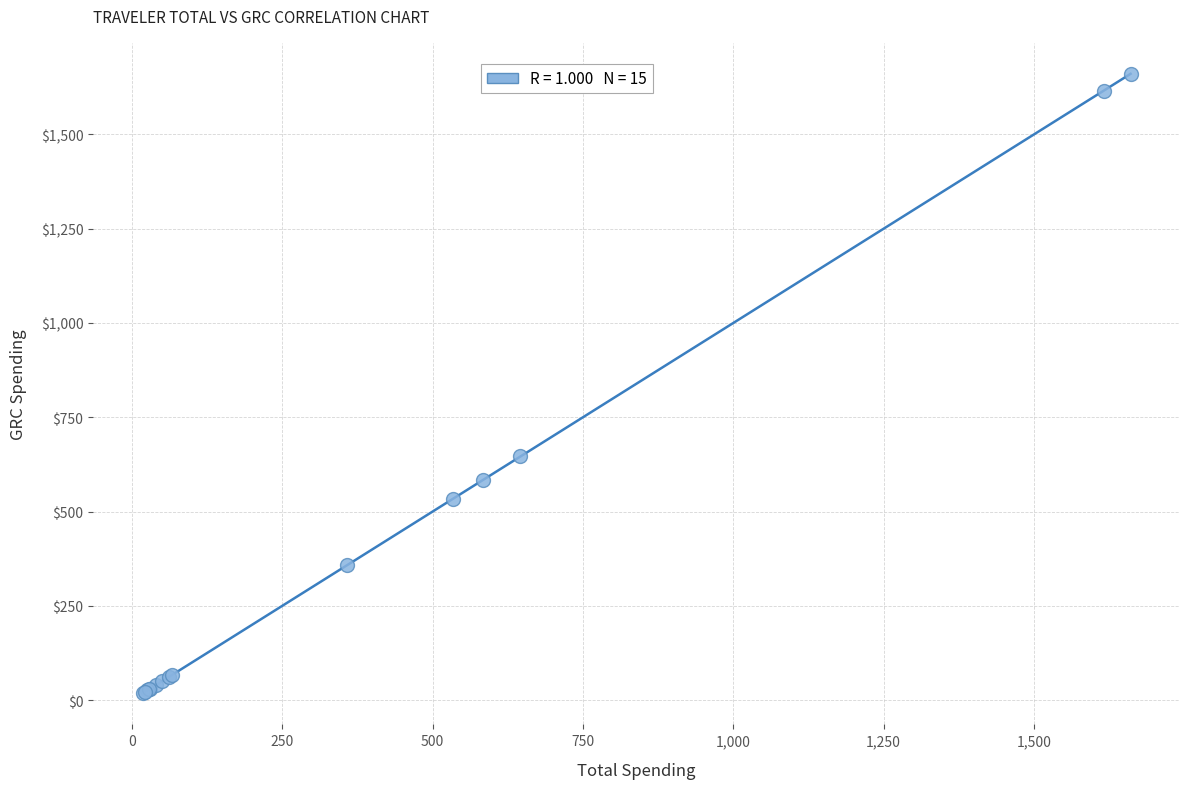

What Y value in the scatter plot is closest to 839?

646.1